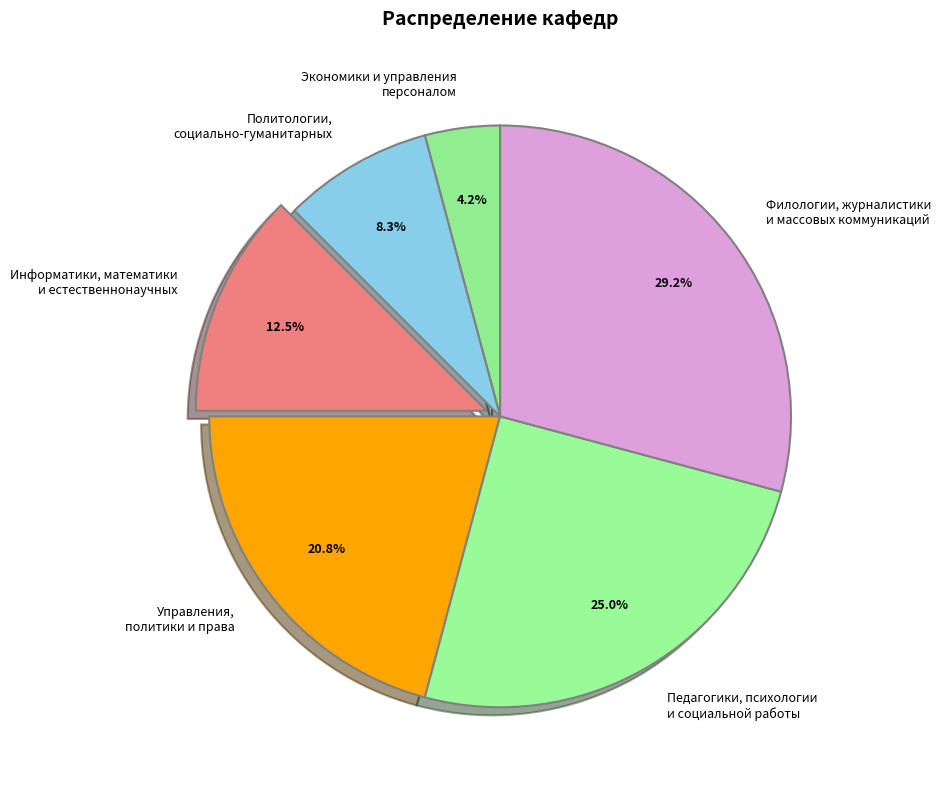

How much of the chart is everything except Экономики и управления персоналом?

95.8%